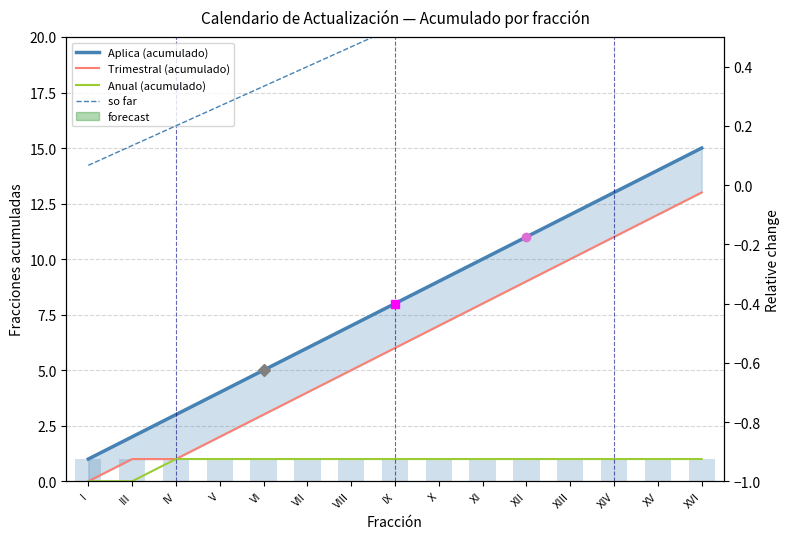

Reading left to right, transcribe all the data shown in this chart.

Aplica (acumulado): 1.0	2.0	3.0	4.0	5.0	6.0	7.0	8.0	9.0	10.0	11.0	12.0	13.0	14.0	15.0
Trimestral (acumulado): 0.0	1.0	1.0	2.0	3.0	4.0	5.0	6.0	7.0	8.0	9.0	10.0	11.0	12.0	13.0
Anual (acumulado): 0.0	0.0	1.0	1.0	1.0	1.0	1.0	1.0	1.0	1.0	1.0	1.0	1.0	1.0	1.0
so far: 0.1	0.1	0.2	0.3	0.3	0.4	0.5	0.5	0.6	0.7	0.7	0.8	0.9	0.9	1.0